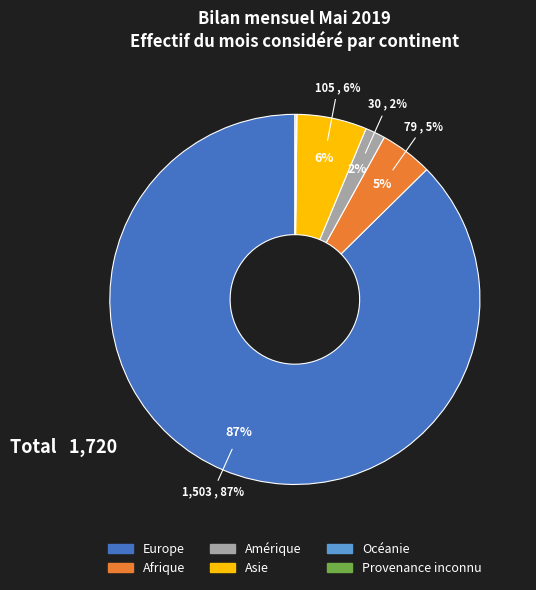

What is the smallest slice in the pie chart?

Océanie